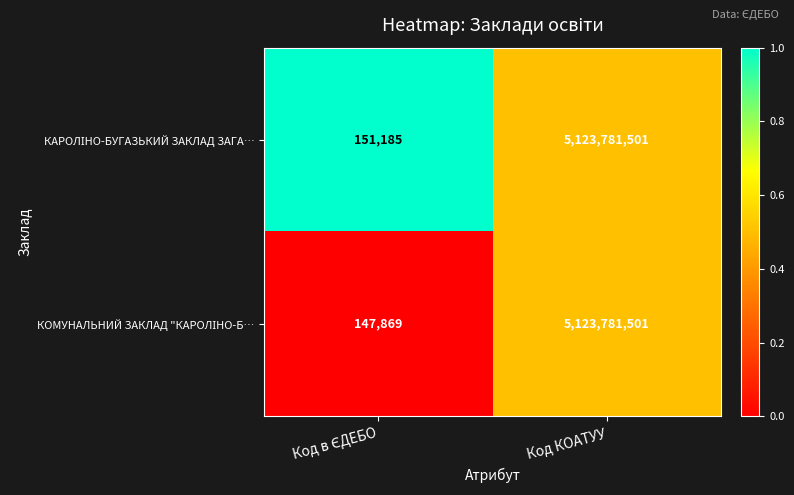

Which category has the highest value across all series?

Код КОАТУУ